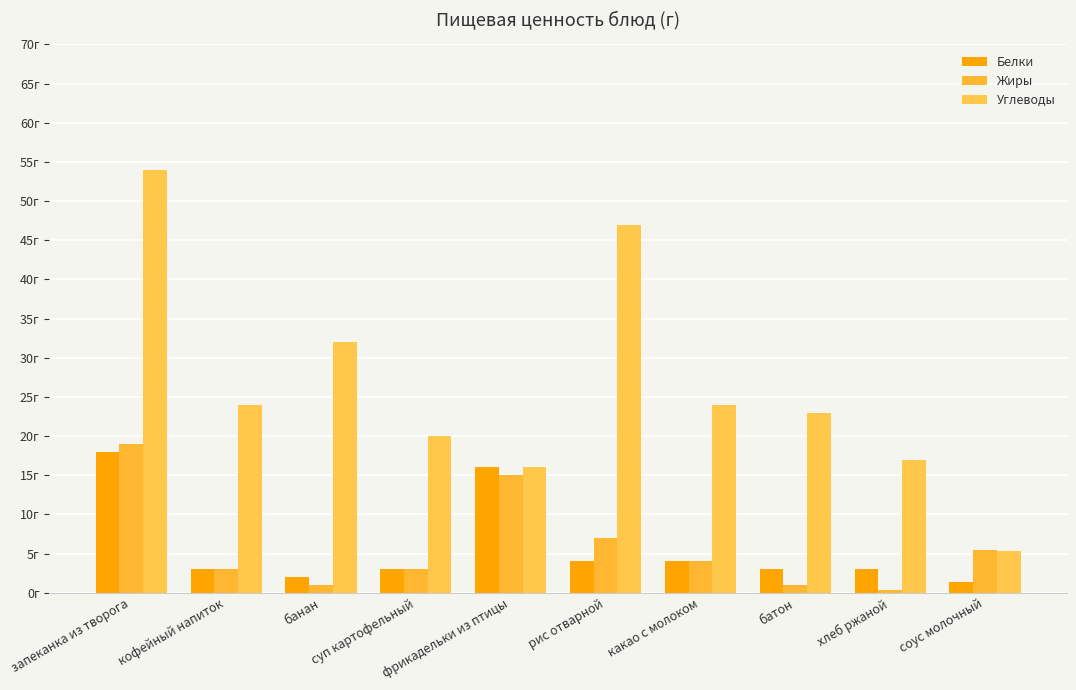

What is the label of the 5th bar from the left?

фрикадельки из птицы